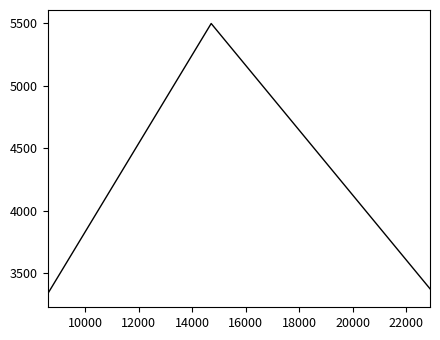

What is the greatest value displayed?

5497